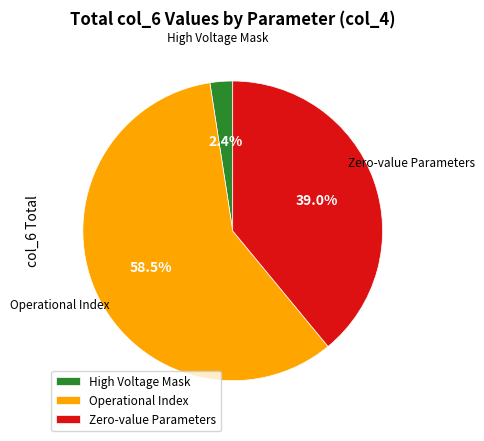

Rank the categories by value from lowest to highest.

High Voltage Mask, Zero-value Parameters, Operational Index